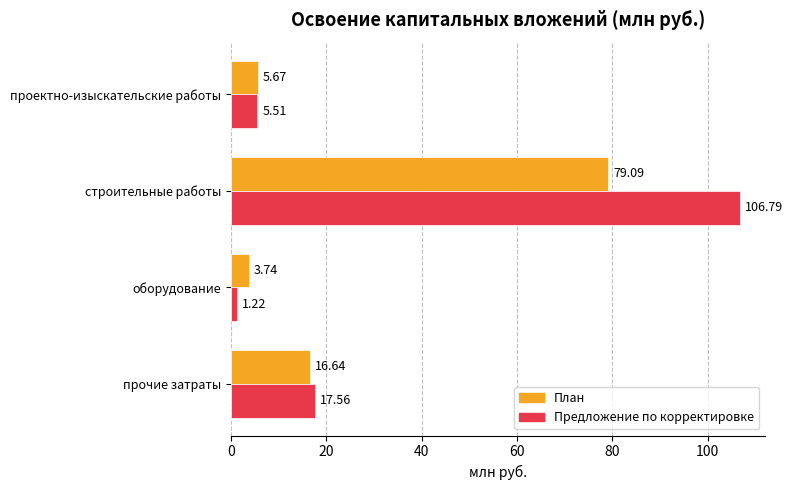

At which label is План closest to 41?

прочие затраты